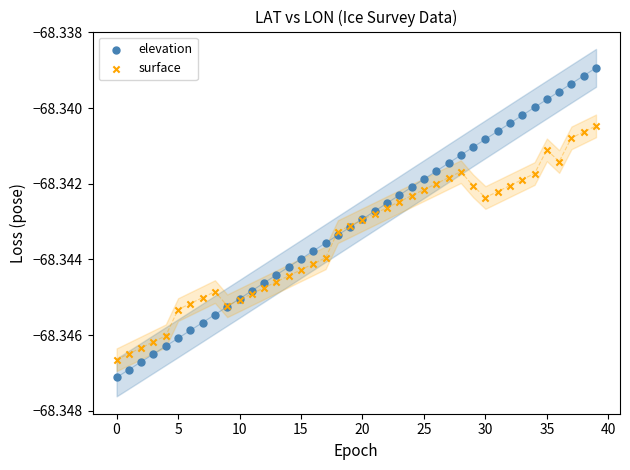

What are all the series names shown in the legend?

elevation, surface